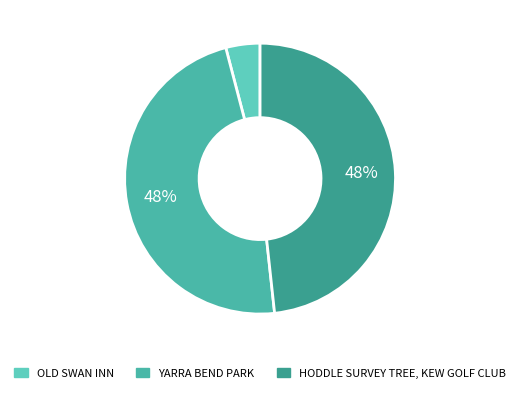

What is the smallest slice in the pie chart?

OLD SWAN INN